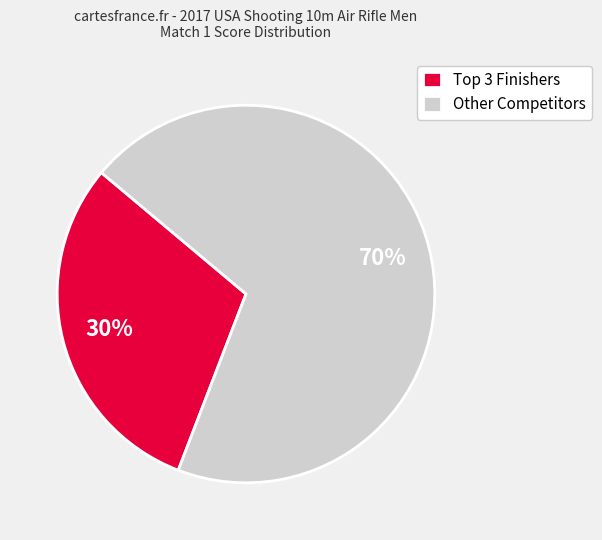

To the nearest percent, what portion does Other Competitors represent?

70%